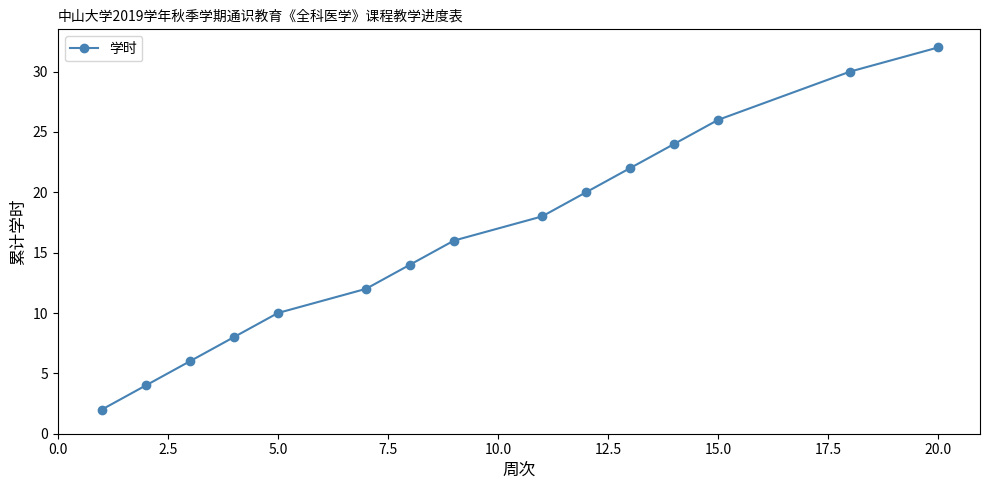

True or false: there are more than 0 points higher than both neighbors.

False